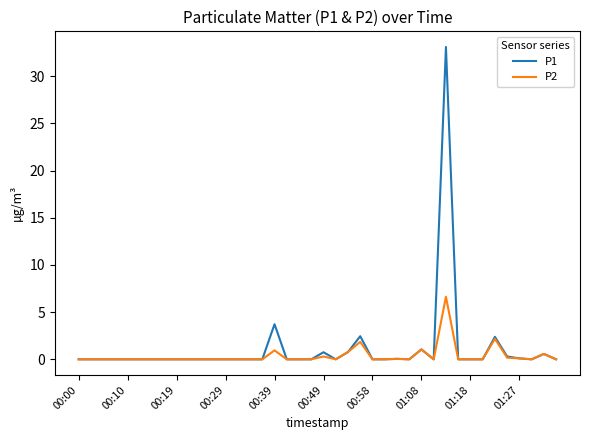

What is the maximum value shown in the chart?

33.1